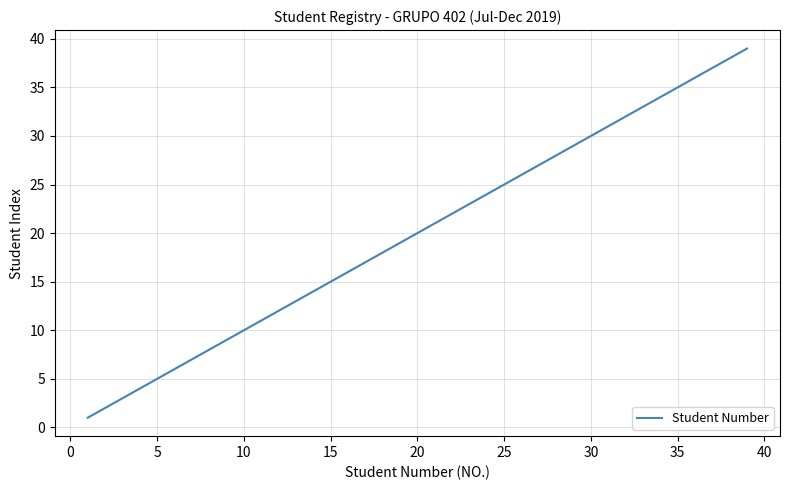

True or false: there are more than 0 points higher than both neighbors.

False